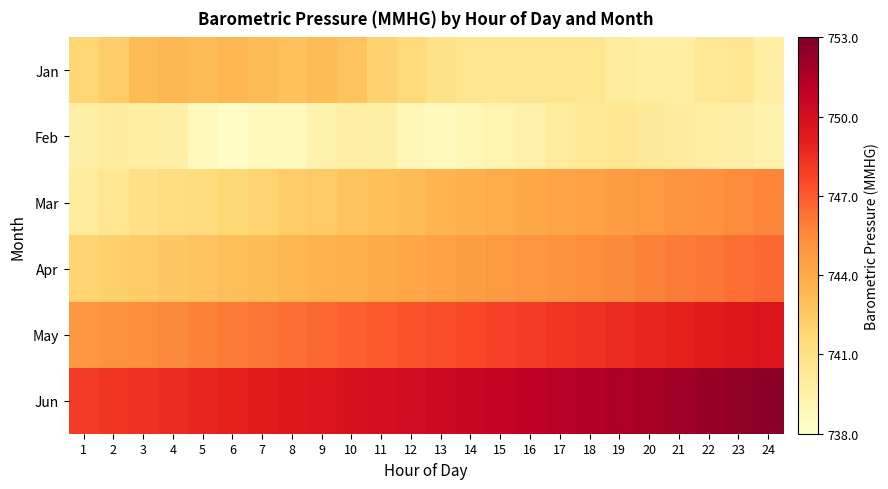

What is the difference between the highest and lowest values at 15?

11.6